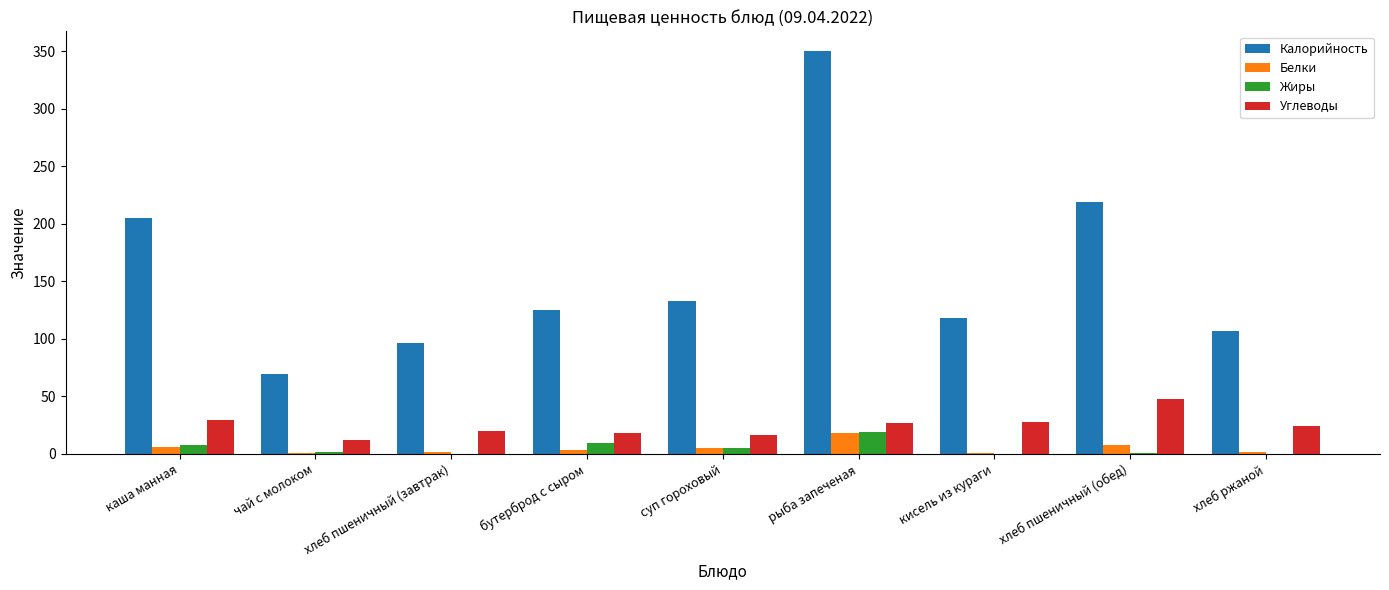

At which label does Углеводы first exceed 24?

каша манная